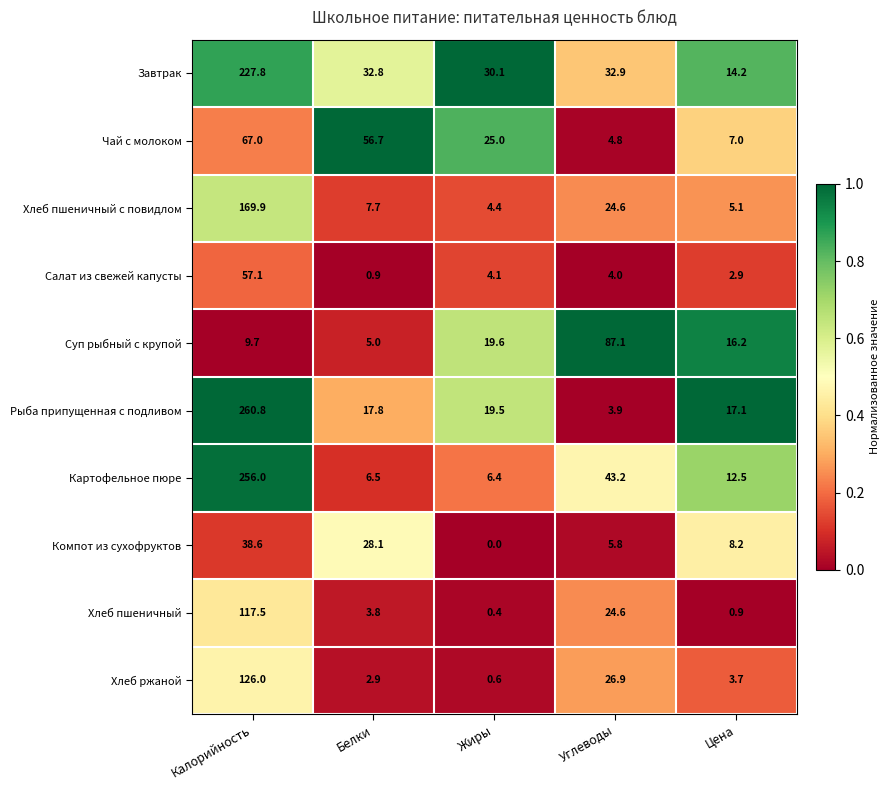

Where is Чай с молоком nearest to the value 35?

Жиры